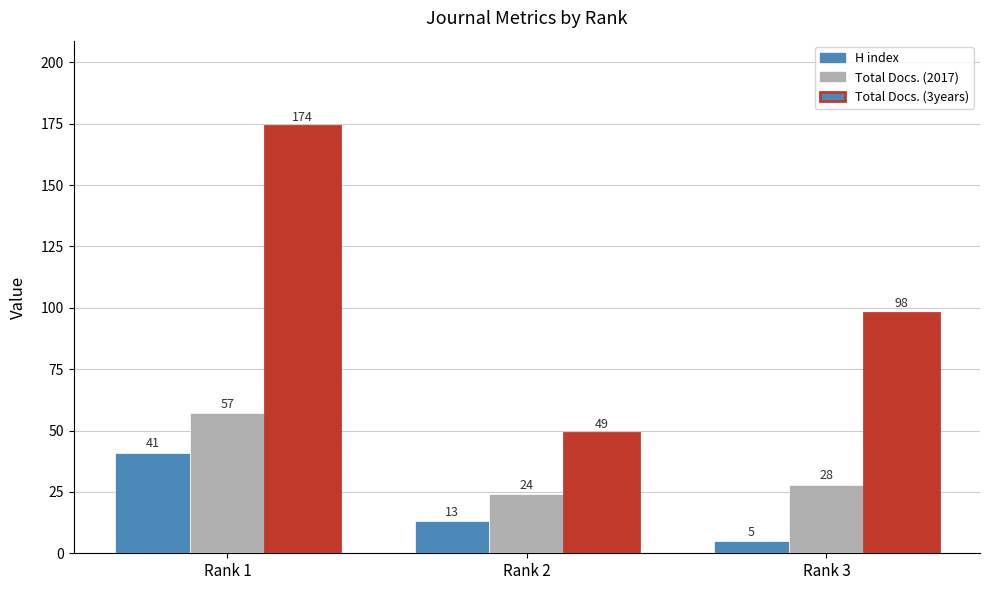

At how many categories does at least one series exceed 162?

1